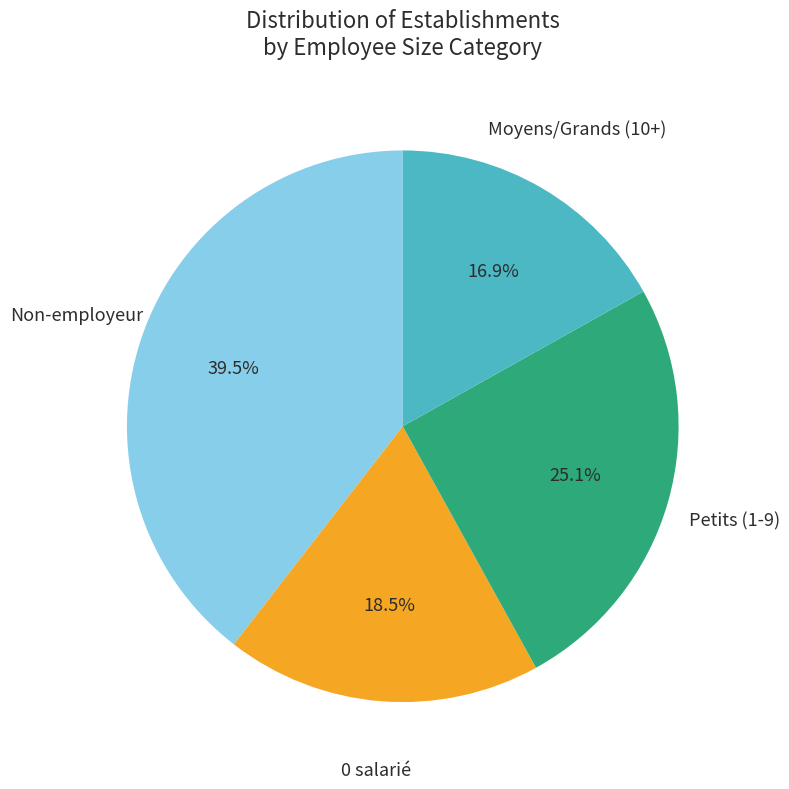

Is there any slice that represents more than half of the pie?

No